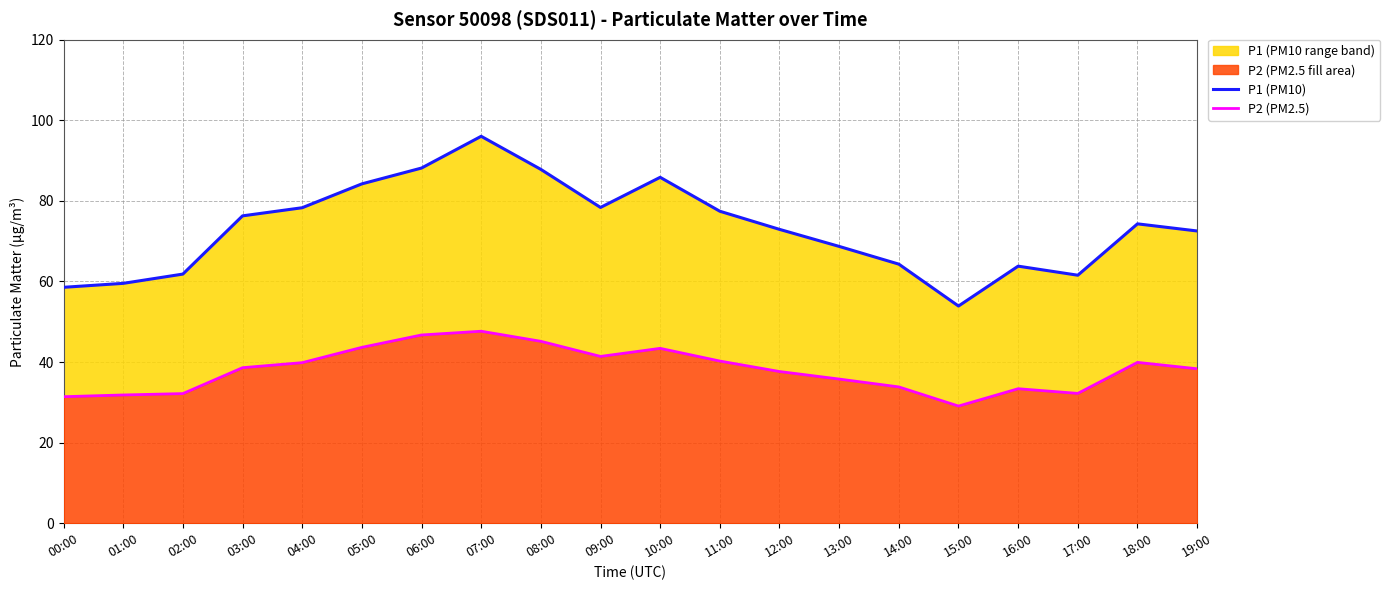

What is the value of the P1 (PM10) point at the 16th from the left?

53.9